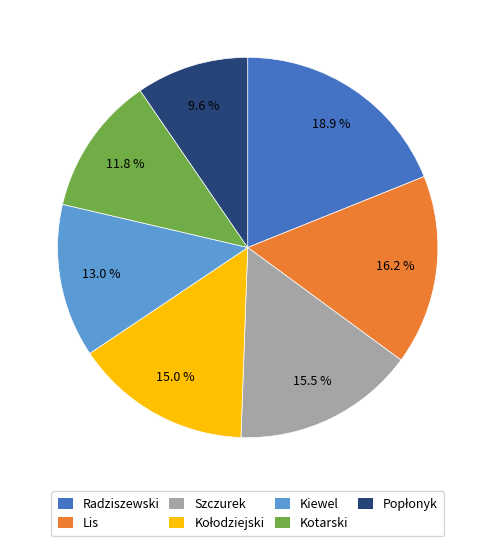

Is there any slice that represents more than half of the pie?

No